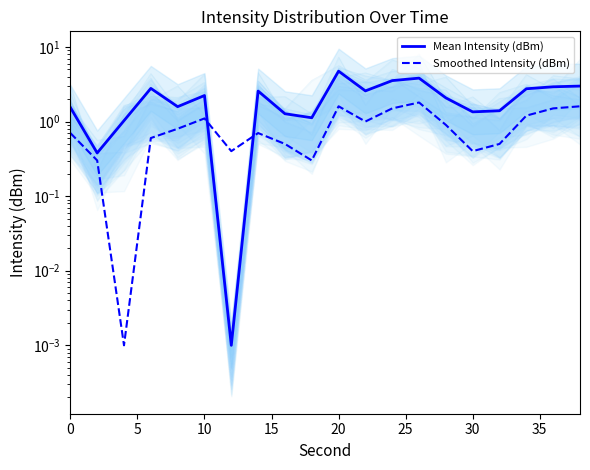

What is the maximum value for Smoothed Intensity (dBm)?

1.8